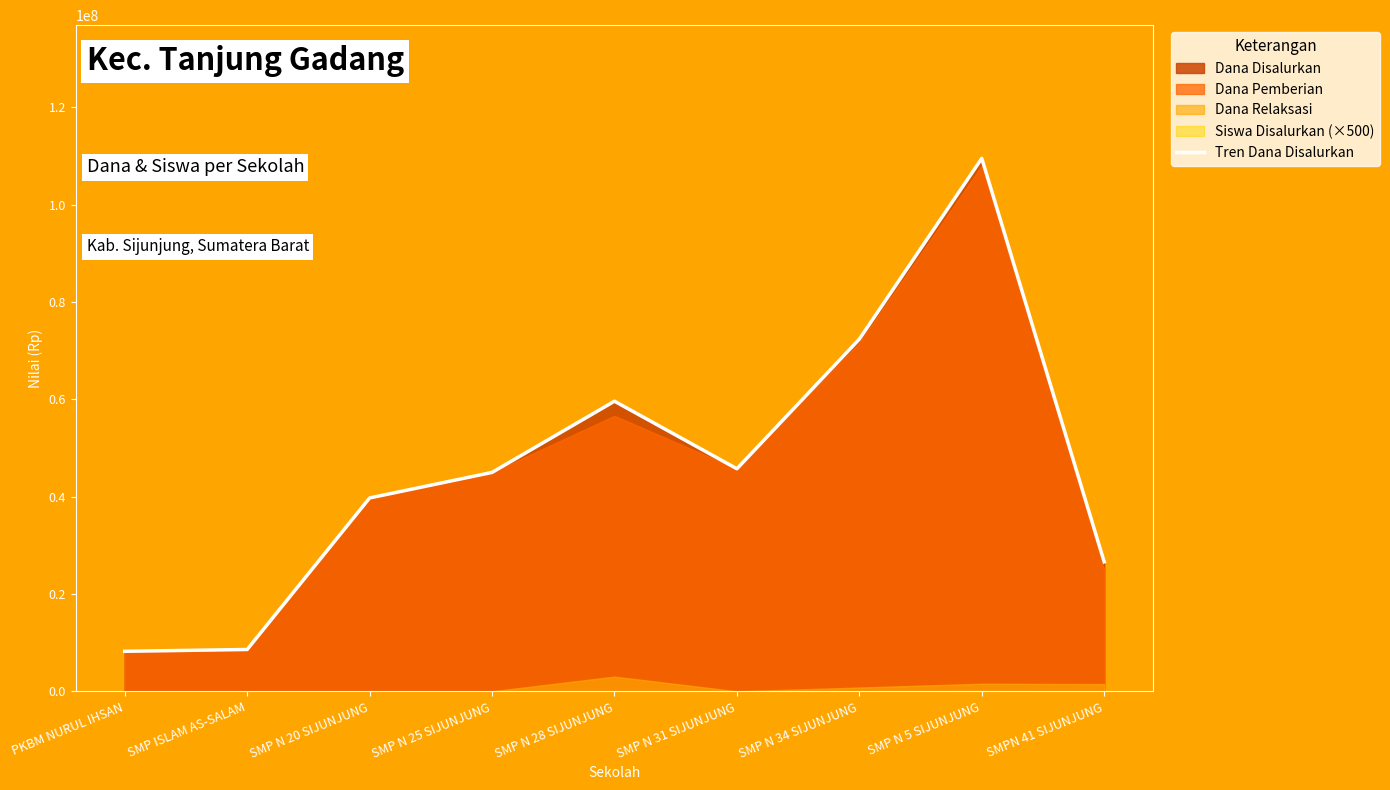

List the labels in order of value, smallest first.

PKBM NURUL IHSAN, SMP ISLAM AS-SALAM, SMPN 41 SIJUNJUNG, SMP N 20 SIJUNJUNG, SMP N 25 SIJUNJUNG, SMP N 31 SIJUNJUNG, SMP N 28 SIJUNJUNG, SMP N 34 SIJUNJUNG, SMP N 5 SIJUNJUNG